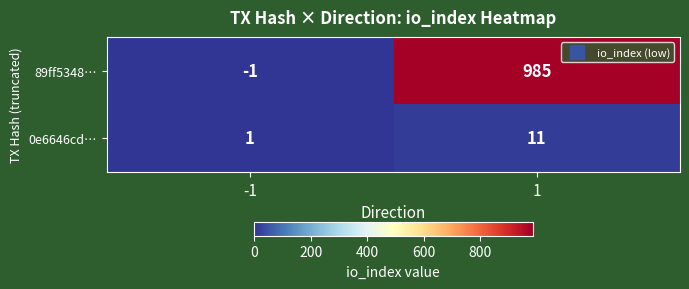

Between -1 and 1, which series saw the biggest shift?

89ff5348…